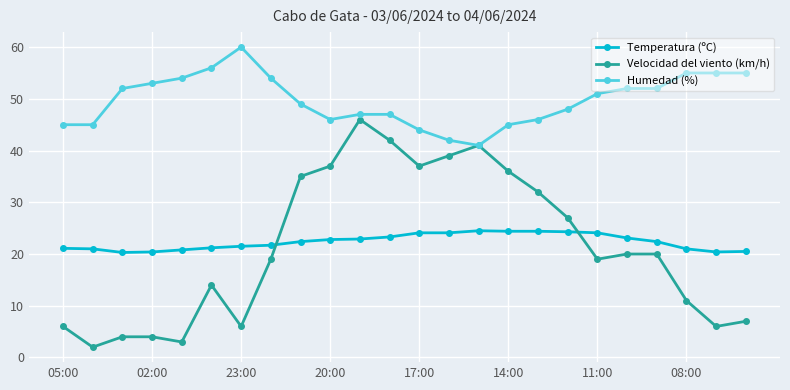

What is the value of the Temperatura (ºC) point at the 24th from the left?

20.5